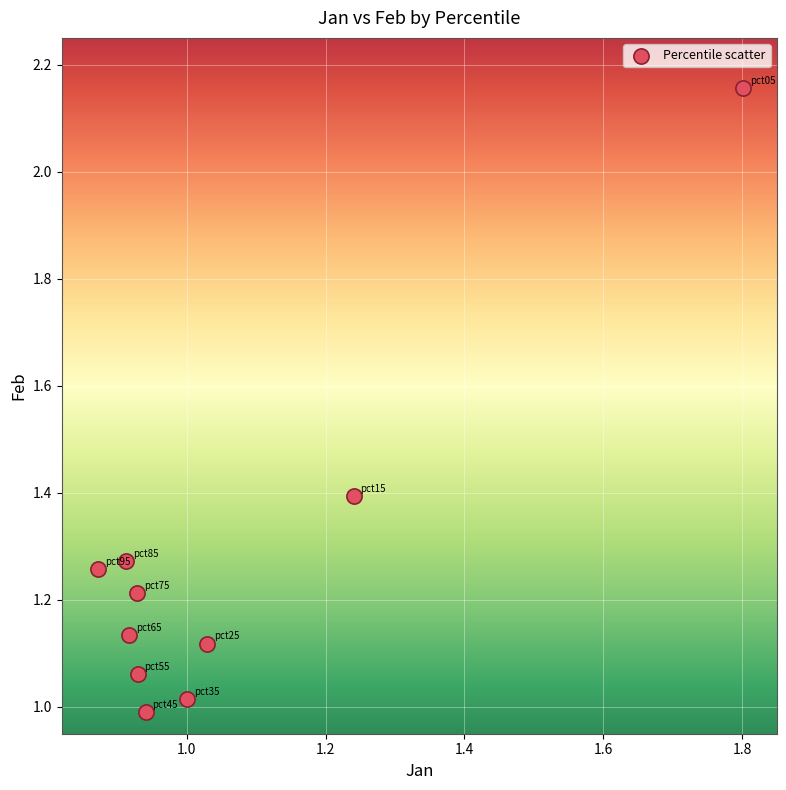

What is the range of X values (max minus min)?

0.9